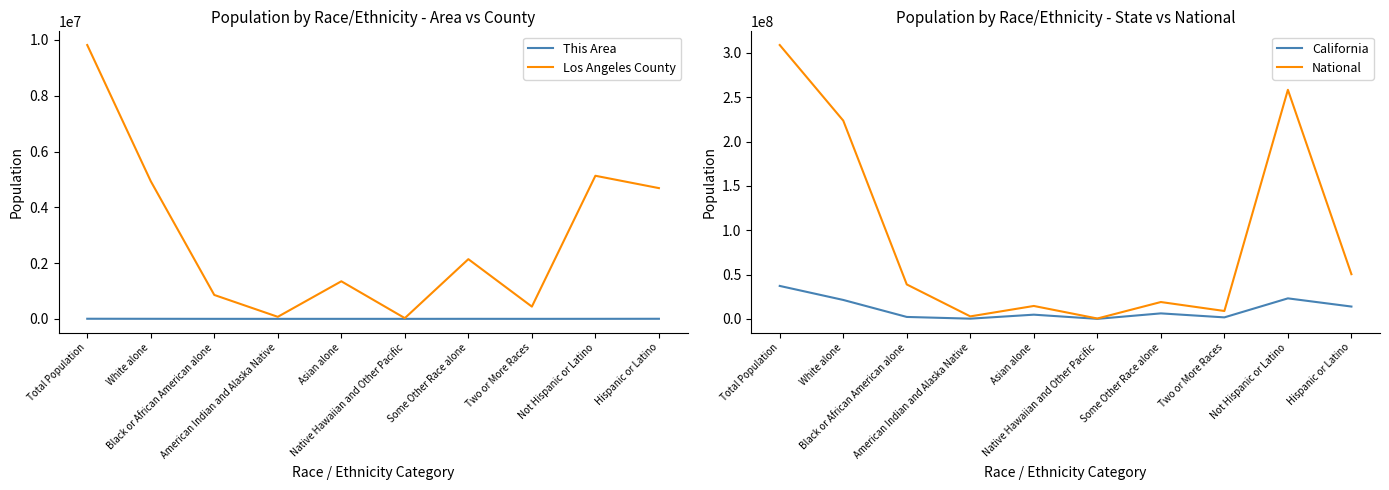

Is this an area chart (filled region under the line)?

No